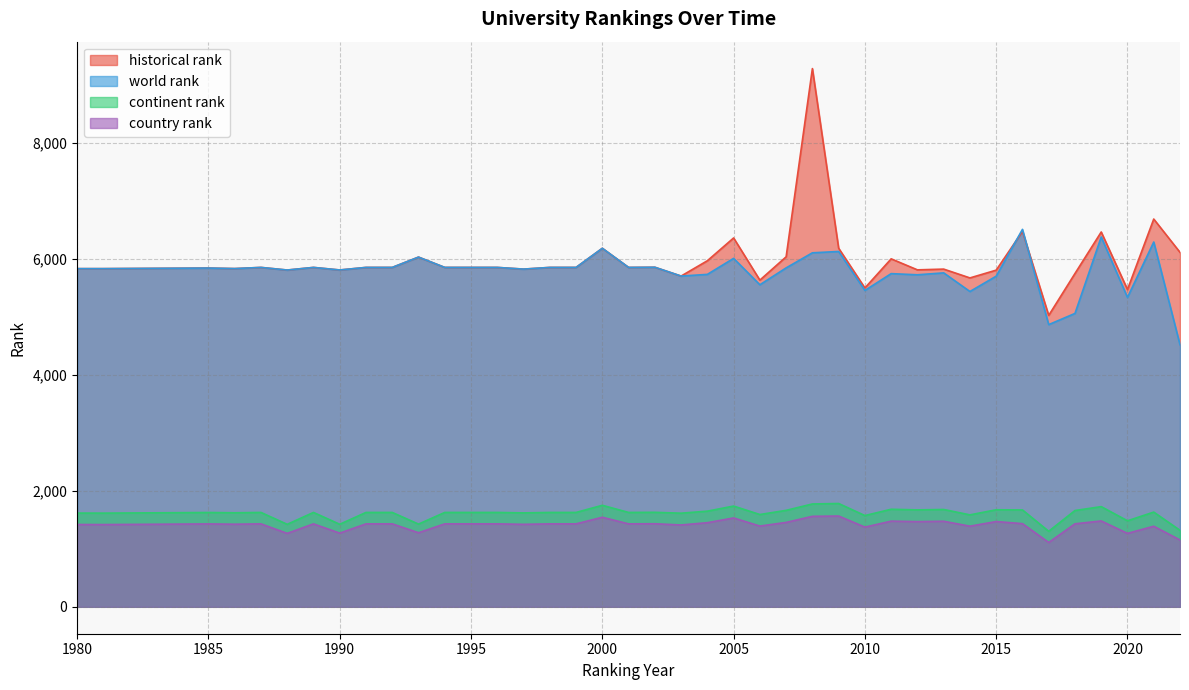

Reading left to right, transcribe all the data shown in this chart.

world rank: 1980=5830	1981=5830	1985=5840	1986=5831	1987=5851	1988=5806	1989=5851	1990=5807	1991=5851	1992=5851	1993=6029	1994=5851	1995=5851	1996=5851	1997=5822	1998=5851	1999=5851	2000=6181	2001=5851	2002=5854	2003=5702	2004=5731	2005=6007	2006=5552	2007=5843	2008=6103	2009=6126	2010=5454	2011=5744	2012=5724	2013=5757	2014=5436	2015=5700	2016=6507	2017=4865	2018=5058	2019=6376	2020=5334	2021=6289	2022=4518
continent rank: 1980=1616	1981=1615	1985=1626	1986=1621	1987=1627	1988=1422	1989=1627	1990=1423	1991=1627	1992=1627	1993=1426	1994=1627	1995=1627	1996=1627	1997=1619	1998=1627	1999=1627	2000=1750	2001=1627	2002=1629	2003=1614	2004=1649	2005=1737	2006=1591	2007=1663	2008=1773	2009=1781	2010=1573	2011=1682	2012=1671	2013=1678	2014=1585	2015=1673	2016=1670	2017=1302	2018=1660	2019=1727	2020=1483	2021=1633	2022=1319
country rank: 1980=1419	1981=1418	1985=1429	1986=1424	1987=1430	1988=1266	1989=1430	1990=1270	1991=1430	1992=1430	1993=1277	1994=1430	1995=1430	1996=1430	1997=1422	1998=1430	1999=1430	2000=1544	2001=1430	2002=1432	2003=1411	2004=1450	2005=1532	2006=1392	2007=1455	2008=1560	2009=1565	2010=1374	2011=1477	2012=1469	2013=1475	2014=1390	2015=1470	2016=1434	2017=1109	2018=1431	2019=1480	2020=1266	2021=1389	2022=1152
historical rank: 1980=5830	1981=5830	1985=5840	1986=5831	1987=5851	1988=5806	1989=5851	1990=5807	1991=5851	1992=5851	1993=6029	1994=5851	1995=5851	1996=5851	1997=5822	1998=5851	1999=5851	2000=6181	2001=5851	2002=5854	2003=5702	2004=5966	2005=6359	2006=5632	2007=6034	2008=9279	2009=6182	2010=5497	2011=5999	2012=5809	2013=5822	2014=5670	2015=5804	2016=6471	2017=5024	2018=5746	2019=6462	2020=5470	2021=6685	2022=6111